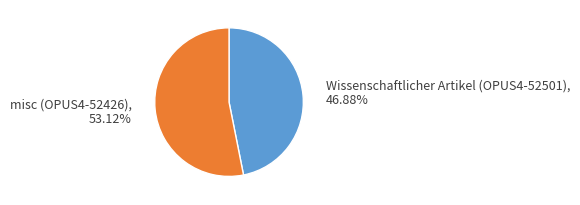

Rank the categories by value from lowest to highest.

Wissenschaftlicher Artikel (OPUS4-52501), misc (OPUS4-52426)